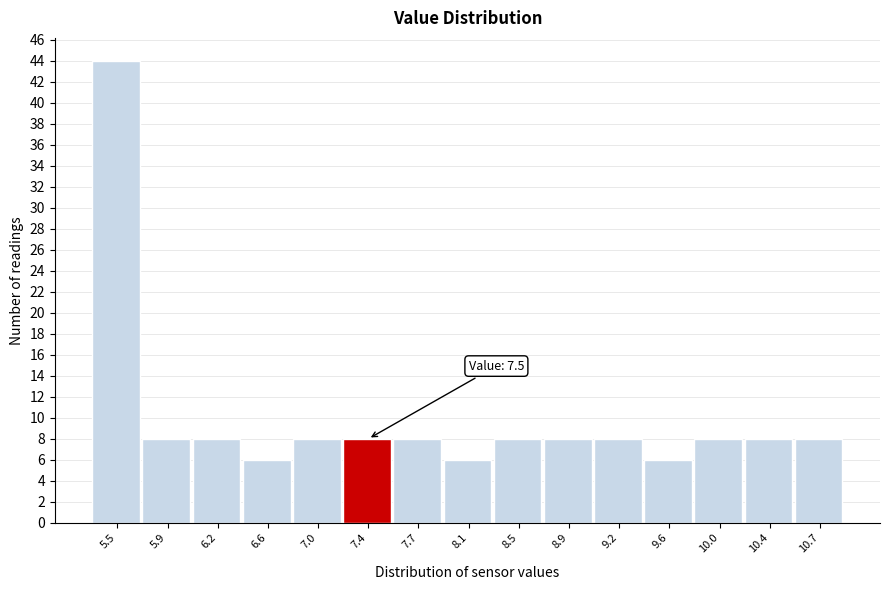

Reading left to right, what are all the values shown in this chart?

5.5=44	5.9=8	6.2=8	6.6=6	7.0=8	7.4=8	7.7=8	8.1=6	8.5=8	8.9=8	9.2=8	9.6=6	10.0=8	10.4=8	10.7=8